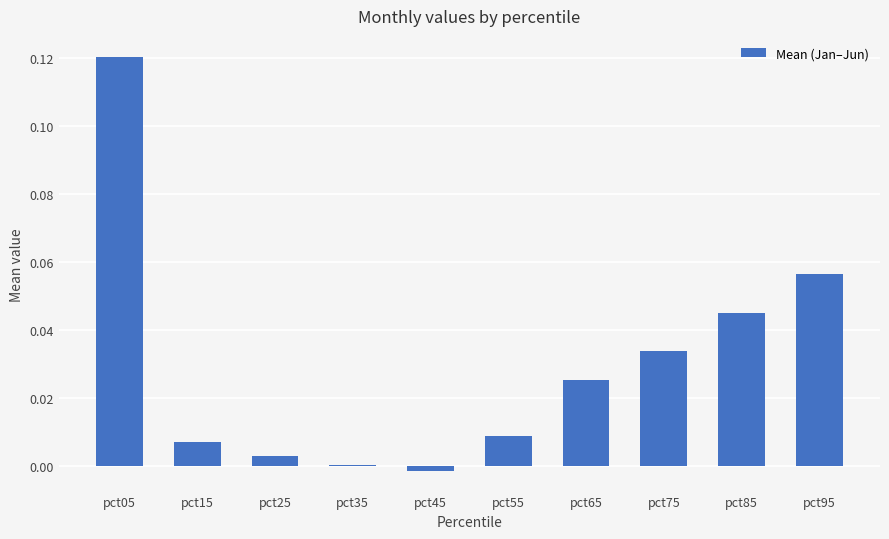

True or false: the data shows 0.0 at pct25.

True